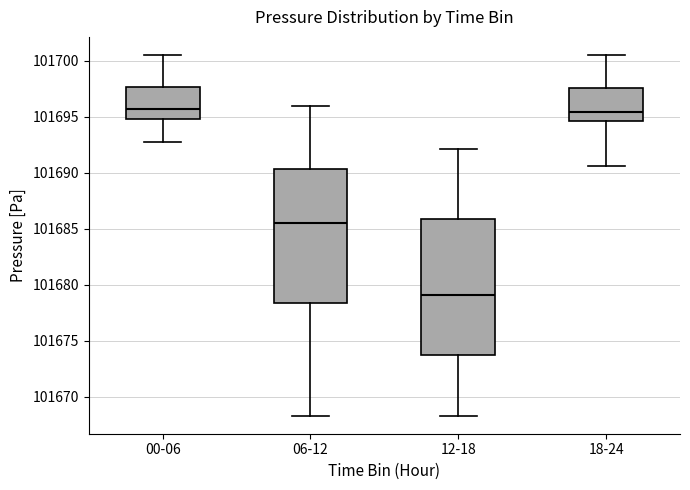

Where does the upper whisker of the box for 00-06 end on the y-axis? The values are not printed on the chart, so give them approximately, as read against the axis.

101700.5